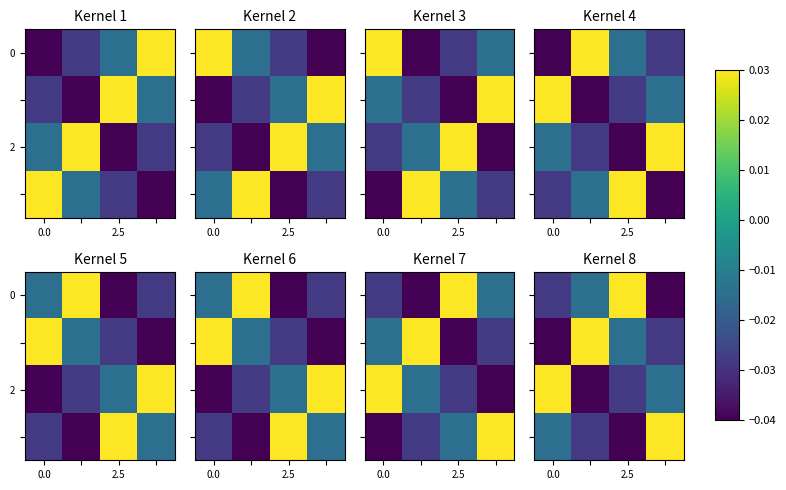

At how many categories does at least one series exceed 0?

4